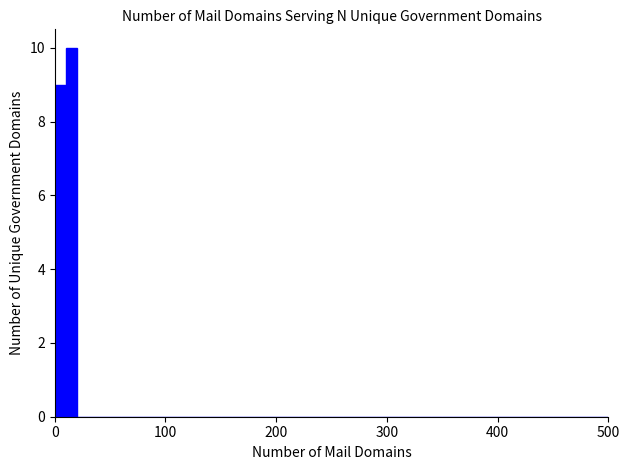

Read against the x-axis, roughly where is the centre of the tallest bar?

20